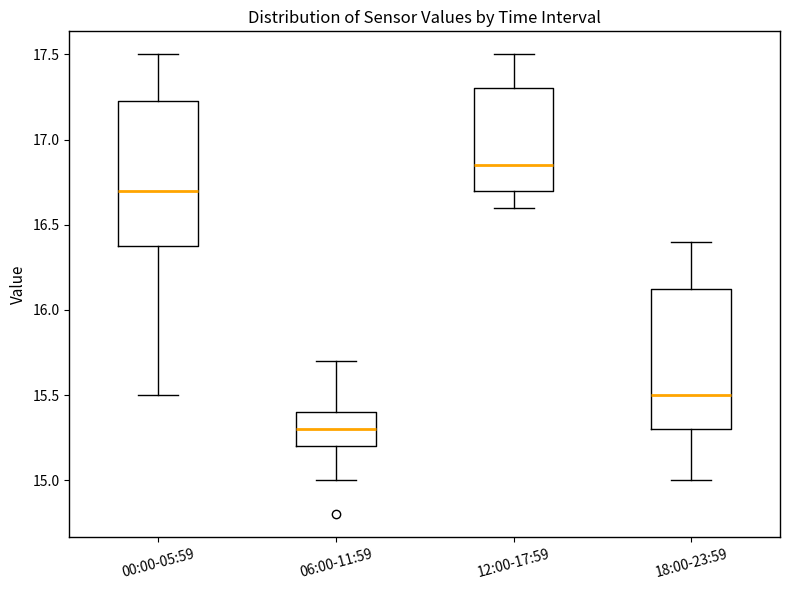

Reading left to right, transcribe this box plot: for each box, give where its median line is, the range the box spans, and where its two whiskers end, as read against the y-axis. The values are not printed on the chart, so give them approximately, as read against the axis.

00:00-05:59: median 16.70, box 16.40 to 17.25, whiskers 15.50 to 17.50
06:00-11:59: median 15.30, box 15.20 to 15.40, whiskers 15.00 to 15.70
12:00-17:59: median 16.85, box 16.70 to 17.30, whiskers 16.60 to 17.50
18:00-23:59: median 15.50, box 15.30 to 16.15, whiskers 15.00 to 16.40